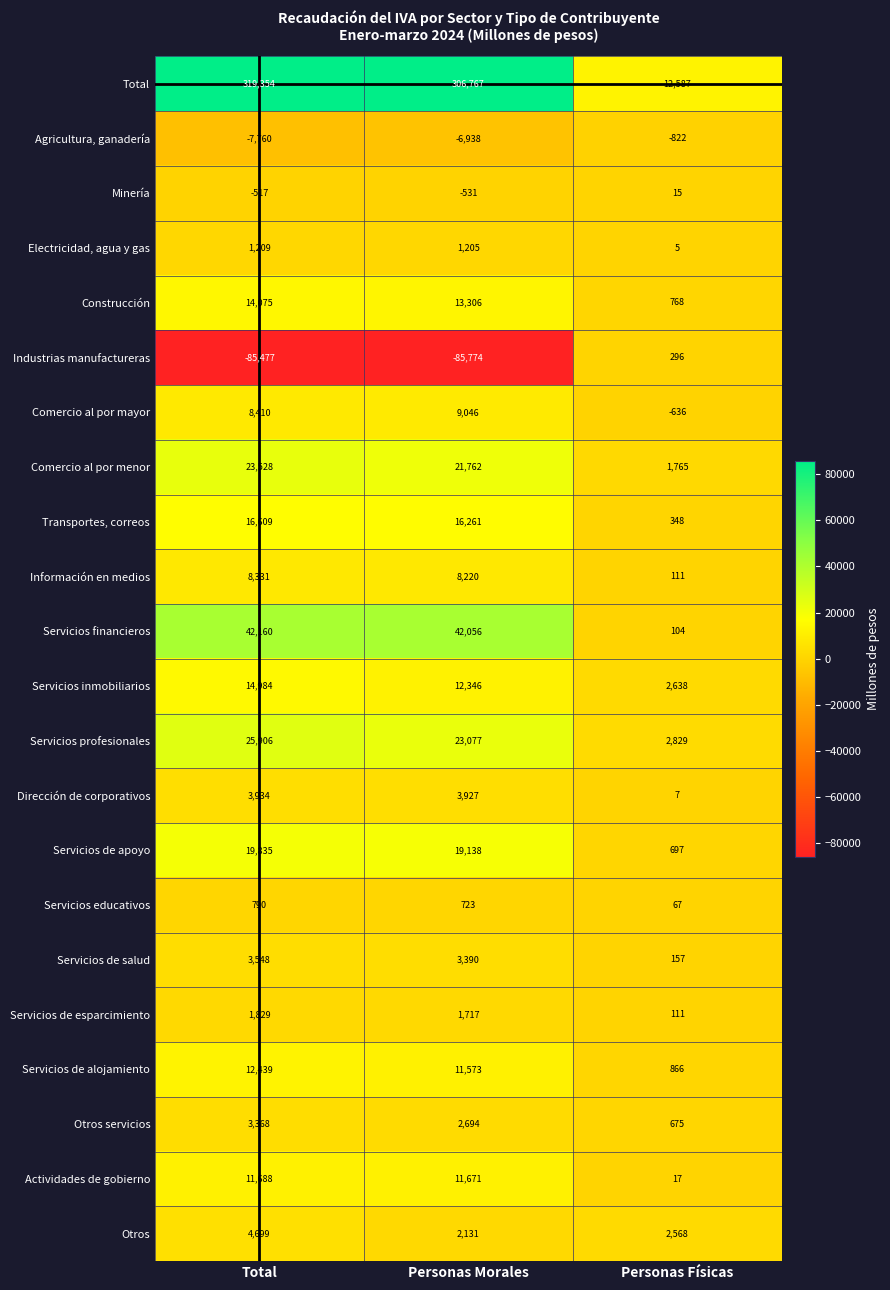

Between Personas Morales and Personas Físicas, which series saw the biggest shift?

Total